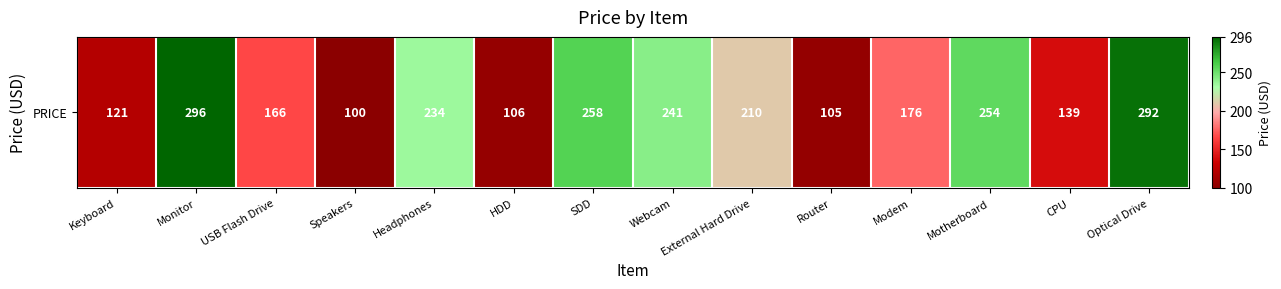

Is it true that the value at USB Flash Drive is 114?

False